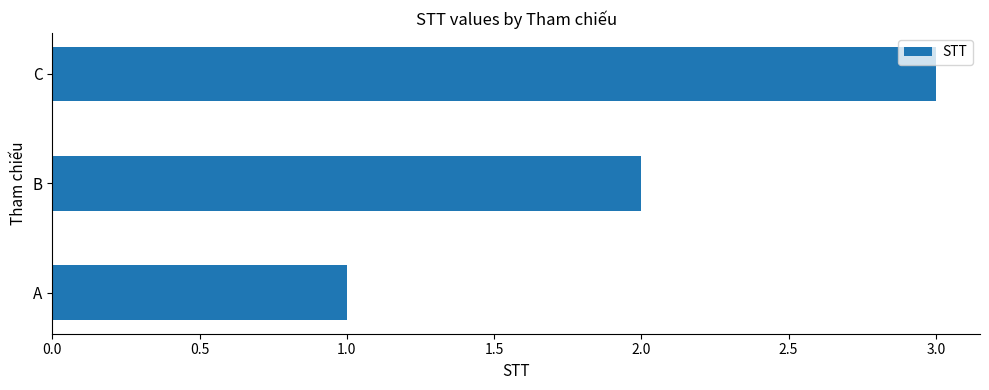

Approximately how many times larger is the value at C compared to B?

1.5